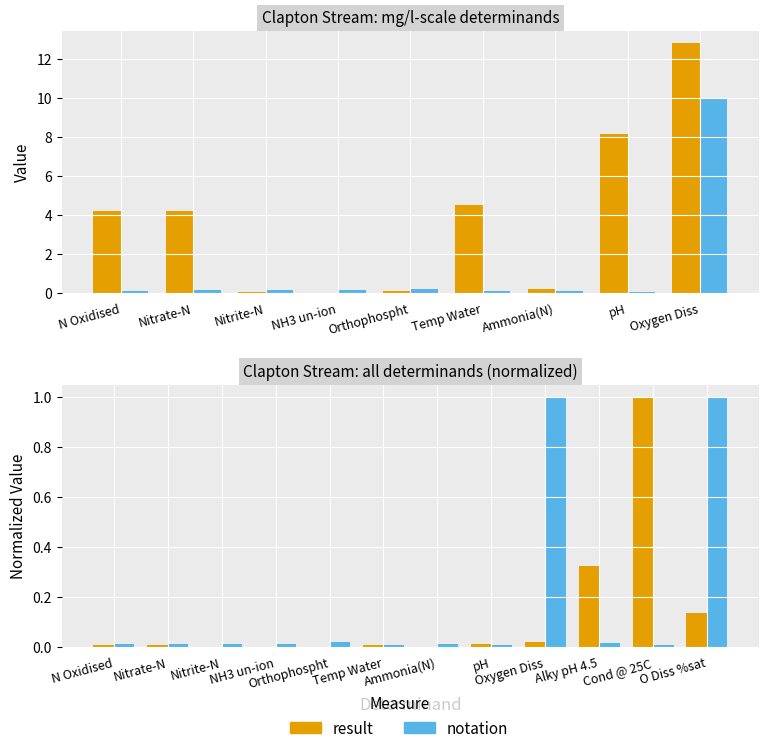

Reading left to right, transcribe all the data shown in this chart.

result: 0.0	0.0	0.0	0.0	0.0	0.0	0.0	0.0	0.0	0.3	1.0	0.1
notation: 0.0	0.0	0.0	0.0	0.0	0.0	0.0	0.0	1.0	0.0	0.0	1.0